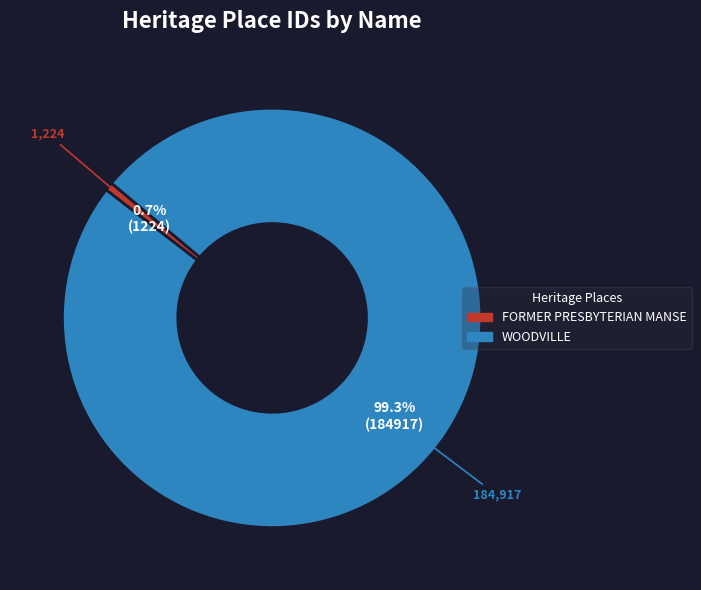

Is it true that FORMER PRESBYTERIAN MANSE is 1% of the pie?

True